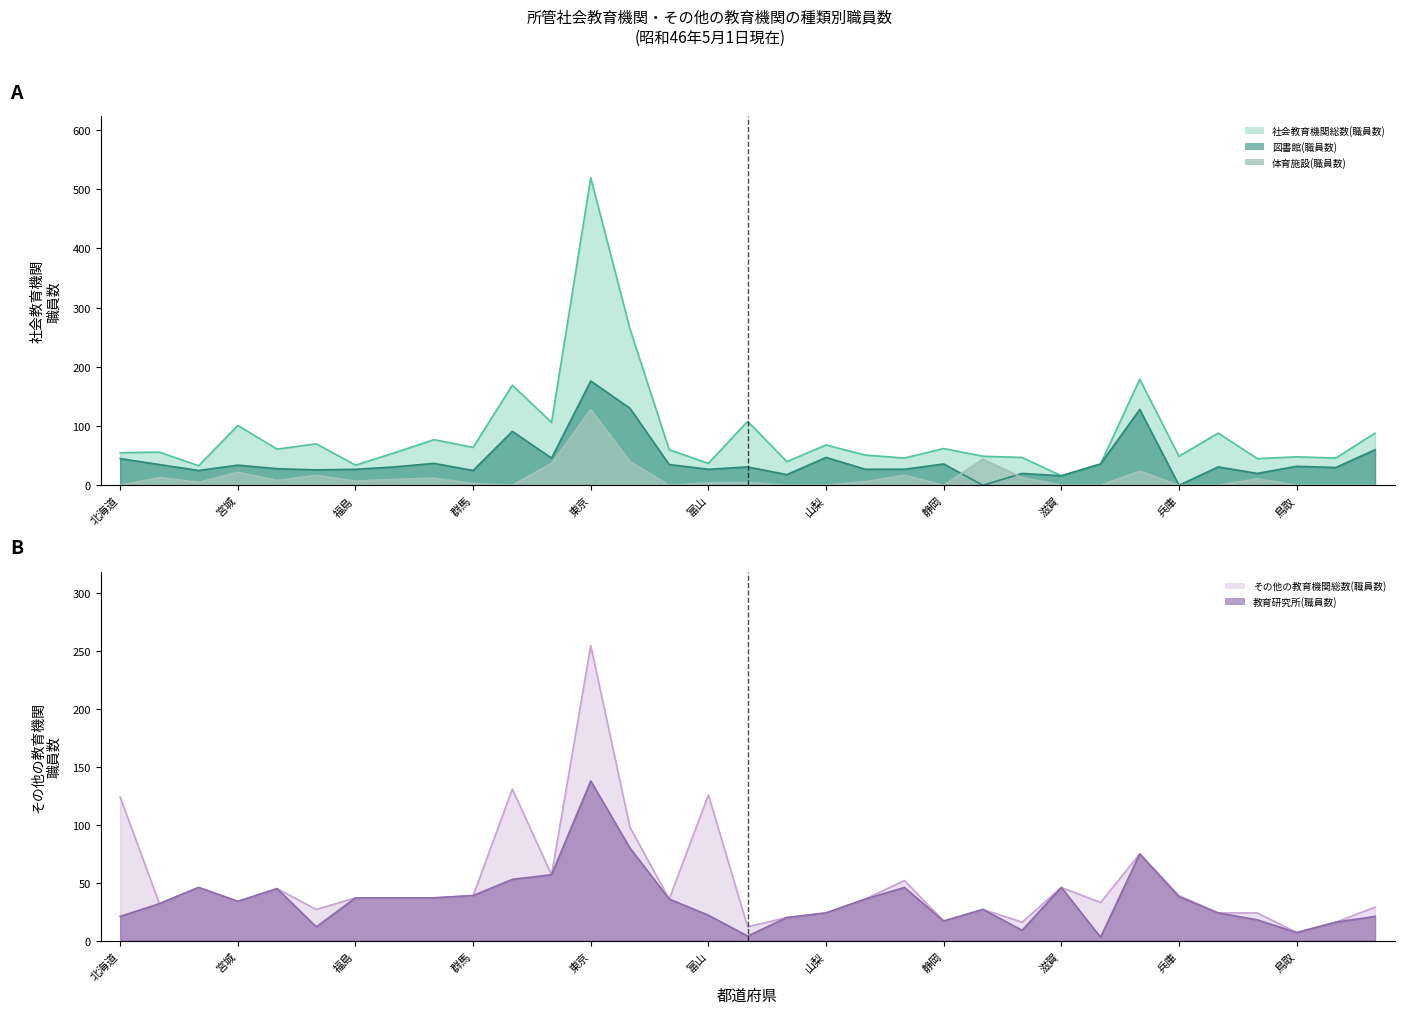

The 社会教育機関総数(職員数) series shows 46 at 岐阜. True or false?

True